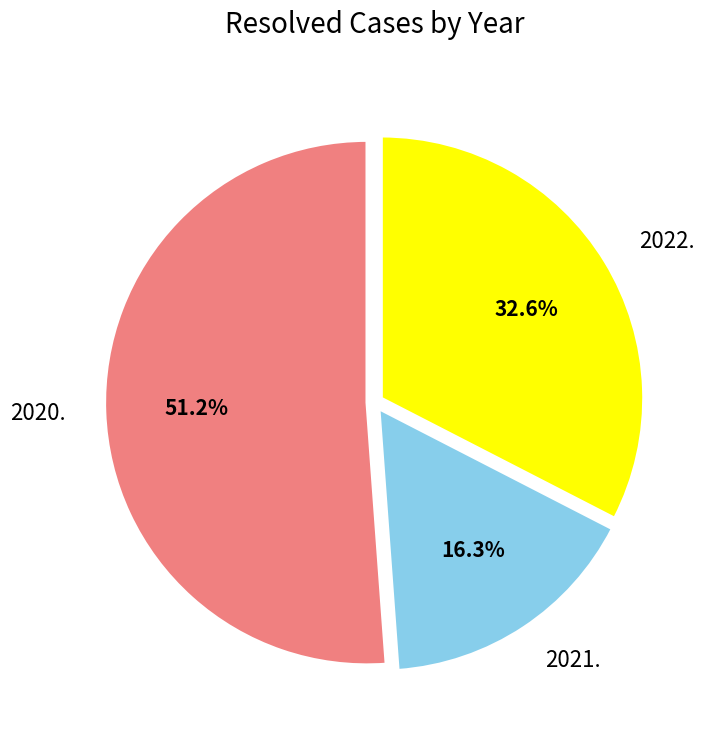

How much of the chart is everything except 2021.?

83.7%